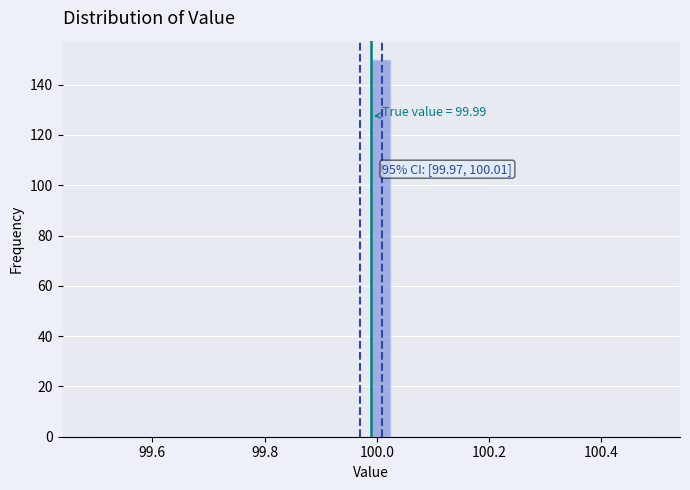

Read against the x-axis, roughly where is the centre of the tallest bar?

100.00